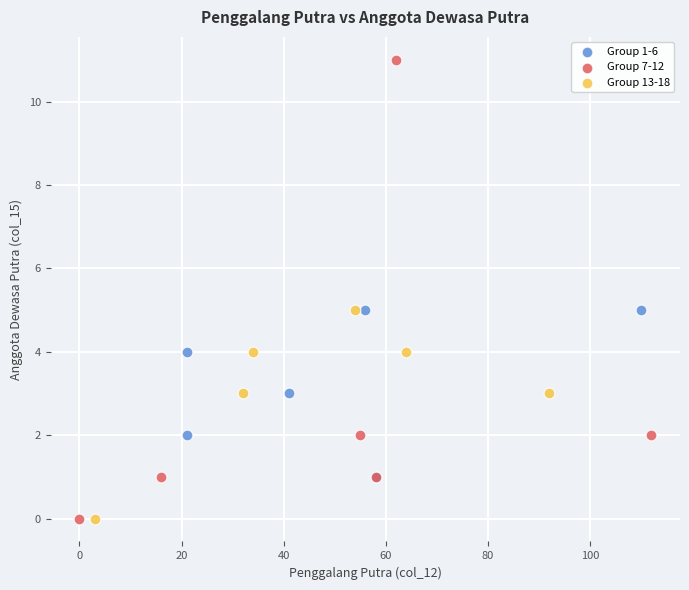

Which series has the largest Y range (max minus min)?

Group 7-12